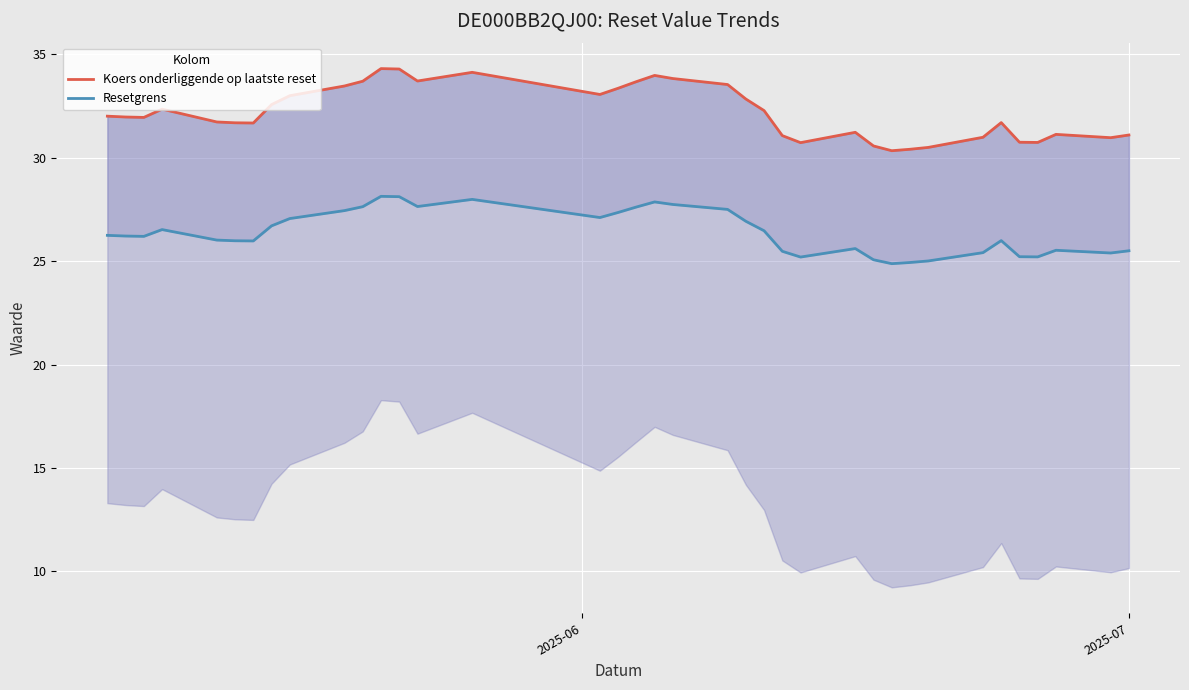

True or false: Koers onderliggende op laatste reset and Resetgrens intersect in this chart.

False